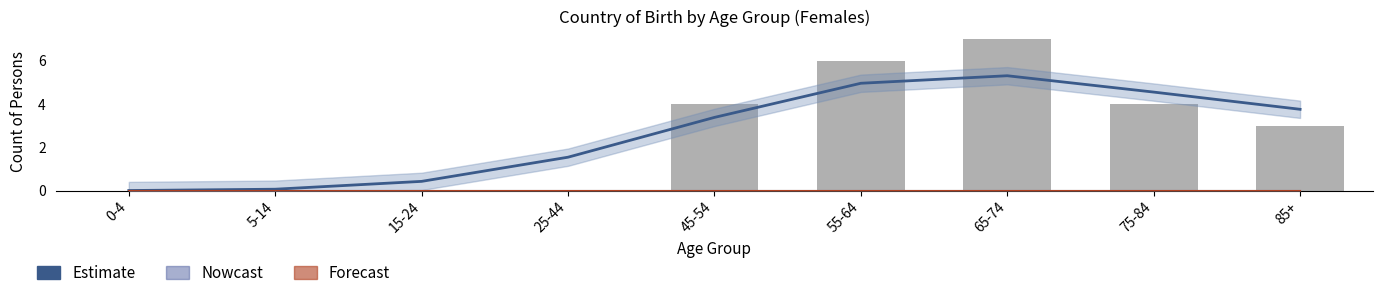

Reading left to right, extract all data points from this chart.

0-4=0	5-14=0	15-24=0	25-44=0	45-54=4	55-64=6	65-74=7	75-84=4	85+=3